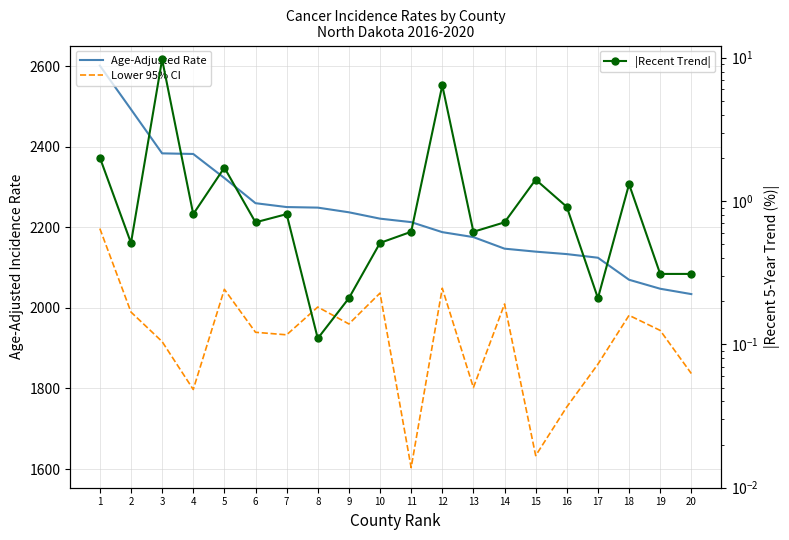

Which series changed the most between 13 and 19?

Lower 95% CI